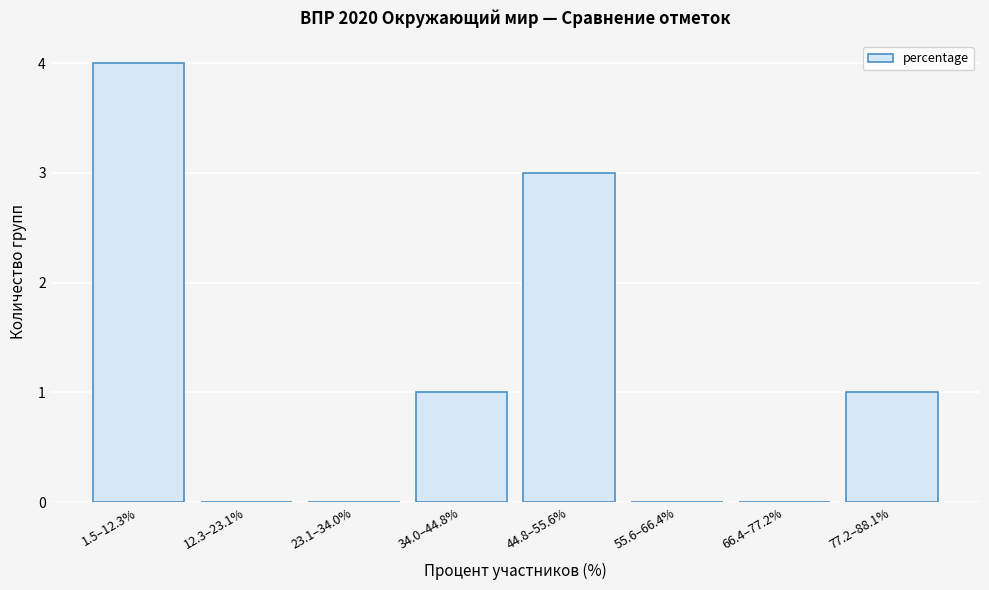

Reading left to right, what are all the values shown in this chart?

1.5–12.3%=4	12.3–23.1%=0	23.1–34.0%=0	34.0–44.8%=1	44.8–55.6%=3	55.6–66.4%=0	66.4–77.2%=0	77.2–88.1%=1